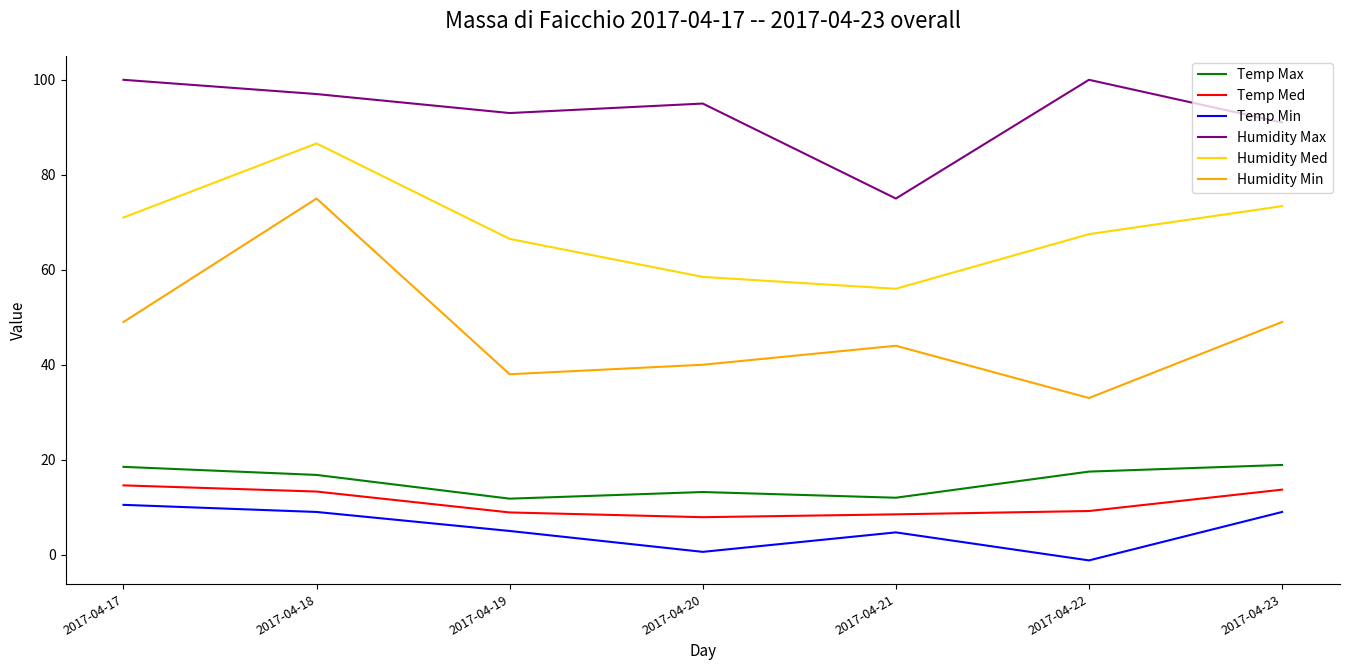

What is the difference between the highest and lowest values at 2017-04-17?

89.5